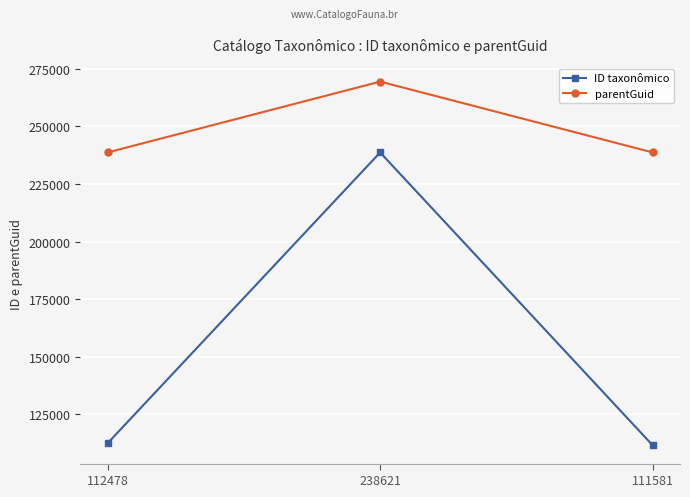

Which category has the highest value in the ID taxonômico series?

238621